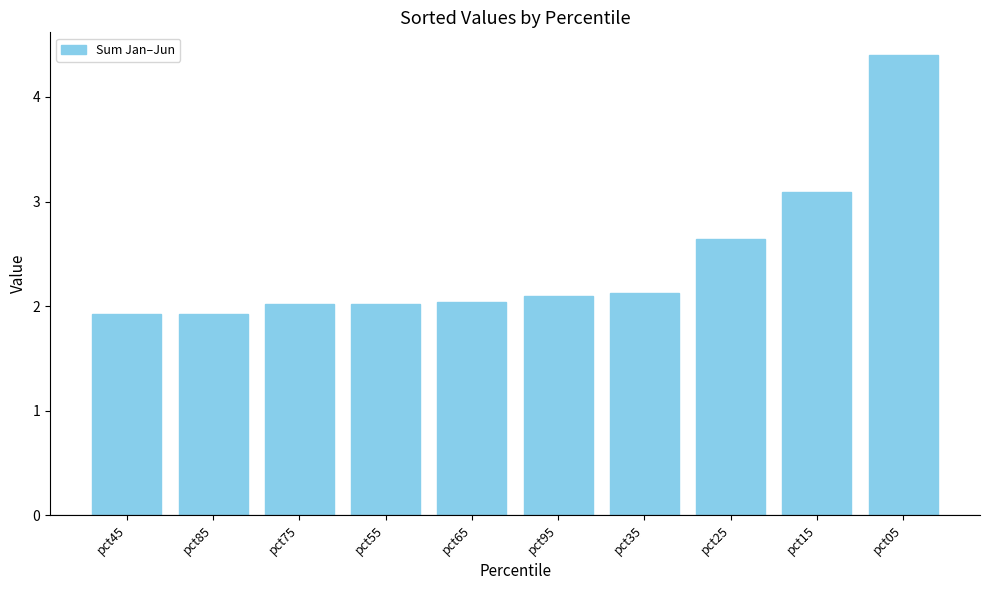

What is the sum of all values?

24.3